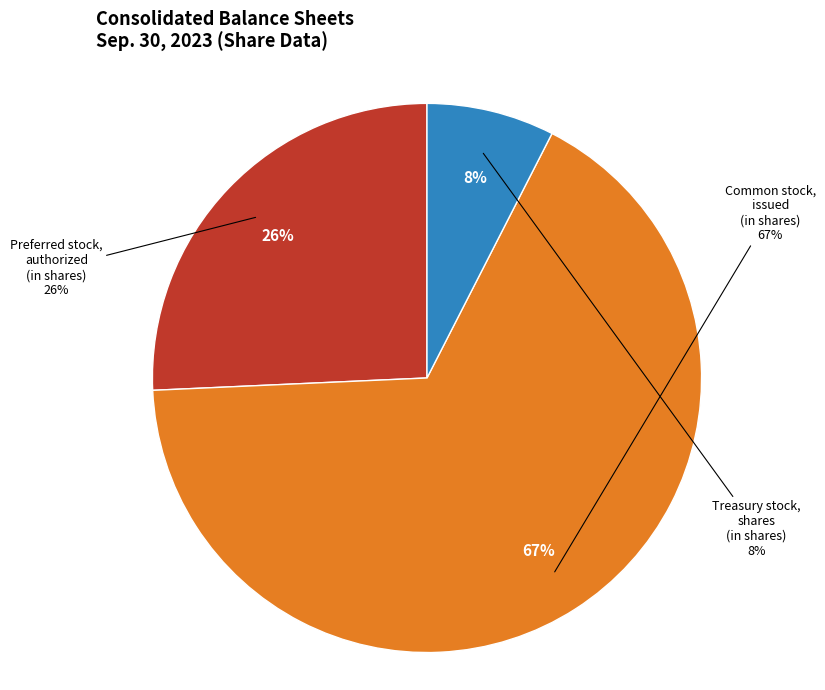

What percentage is the Preferred stock, authorized (in shares) slice, to the nearest percent?

26%